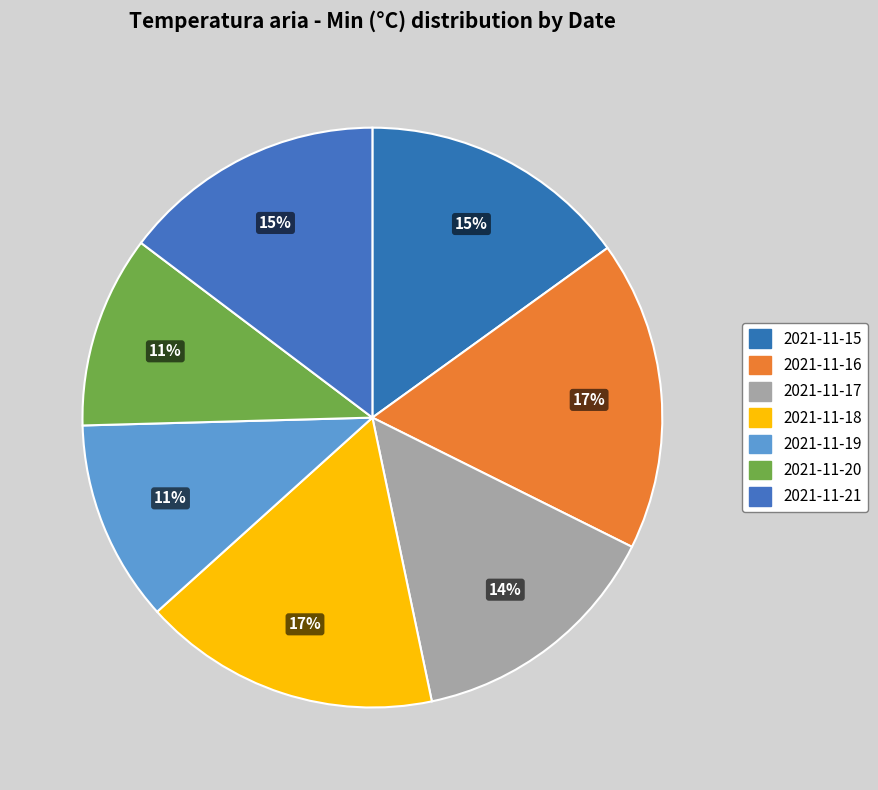

Which category has the smallest portion of the pie?

2021-11-20